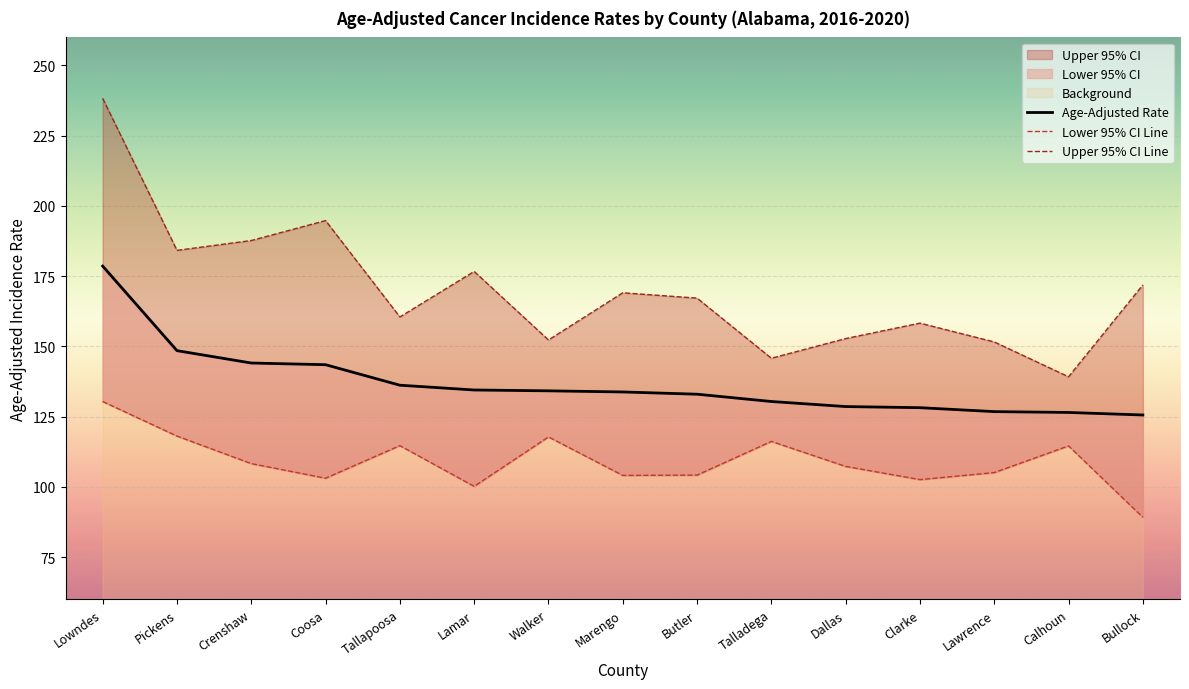

Which category has the highest value in the Lower 95% CI series?

Lowndes